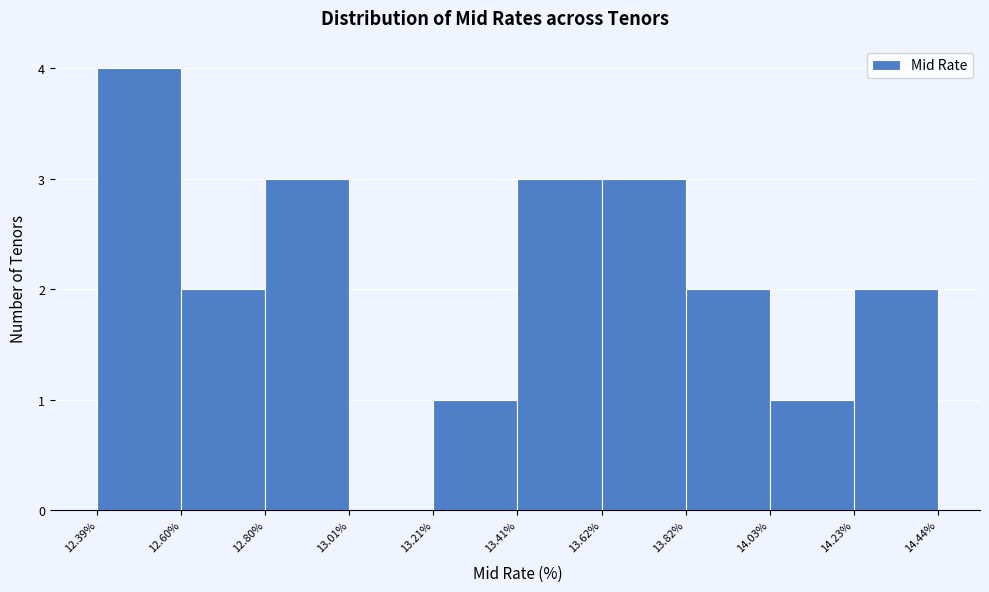

What is the height of the bar covering 12.80% to 13.01% on the x-axis? The values are not printed on the chart, so give them approximately, as read against the axis.

3